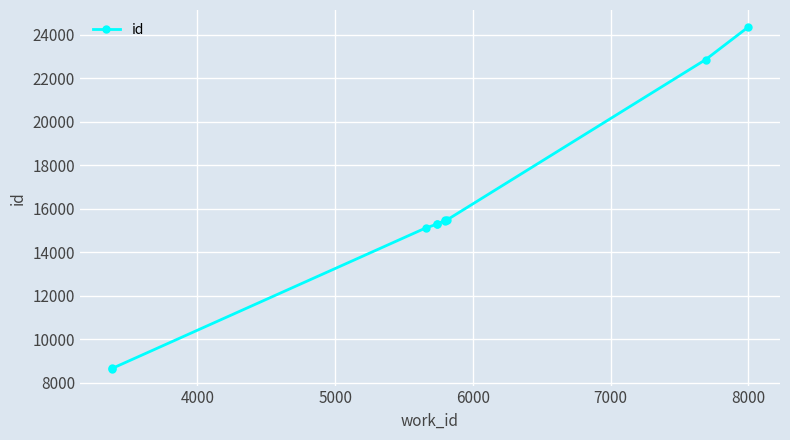

What is the value of the 3rd point from the left?

15120